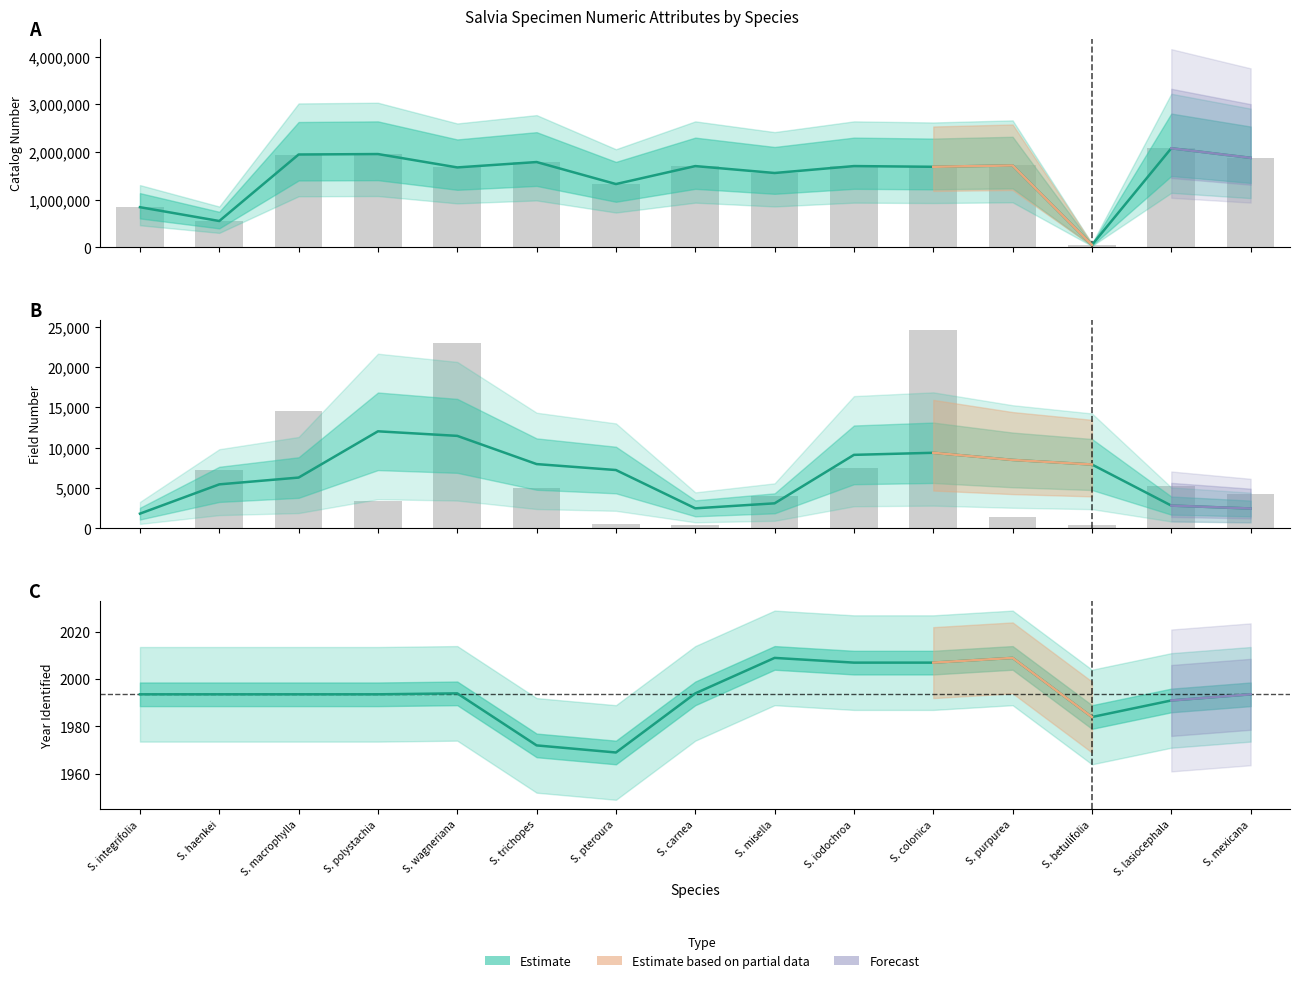

Reading left to right, list all the values displayed in this chart.

Catalog Number: 842483	552490	1947473	1956938	1676512	1789400	1327715	1704743	1559593	1704745	1689820	1718069	51485	2078423	1877271
Field Number: 0	7270	14536	3370	22959	5005	536	417	3951	7491	24589	1450	404	5222	4200